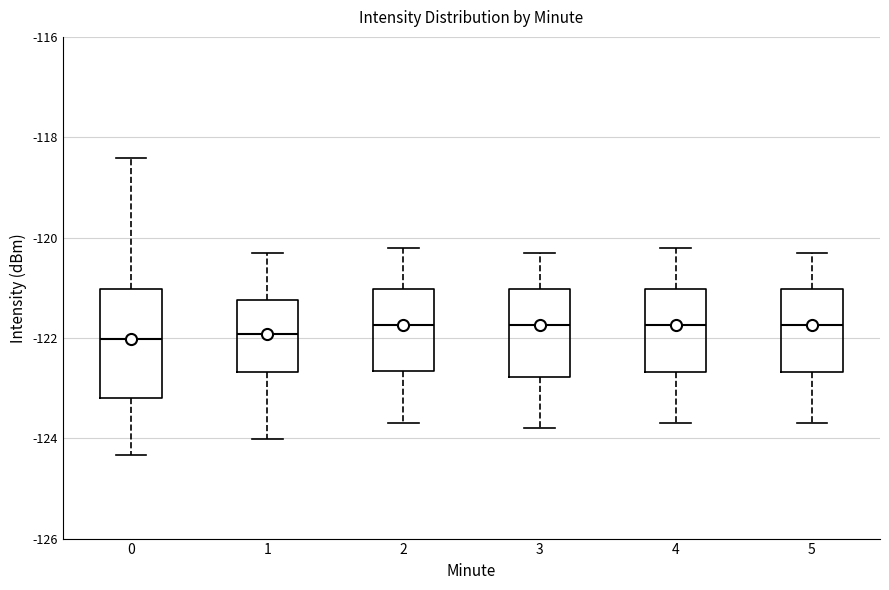

Reading left to right, transcribe this box plot: for each box, give where its median line is, the range the box spans, and where its two whiskers end, as read against the y-axis. The values are not printed on the chart, so give them approximately, as read against the axis.

0: median -122.0, box -123.2 to -121.0, whiskers -124.4 to -118.4
1: median -122.0, box -122.6 to -121.2, whiskers -124.0 to -120.2
2: median -121.8, box -122.6 to -121.0, whiskers -123.6 to -120.2
3: median -121.8, box -122.8 to -121.0, whiskers -123.8 to -120.2
4: median -121.8, box -122.6 to -121.0, whiskers -123.6 to -120.2
5: median -121.8, box -122.6 to -121.0, whiskers -123.6 to -120.2